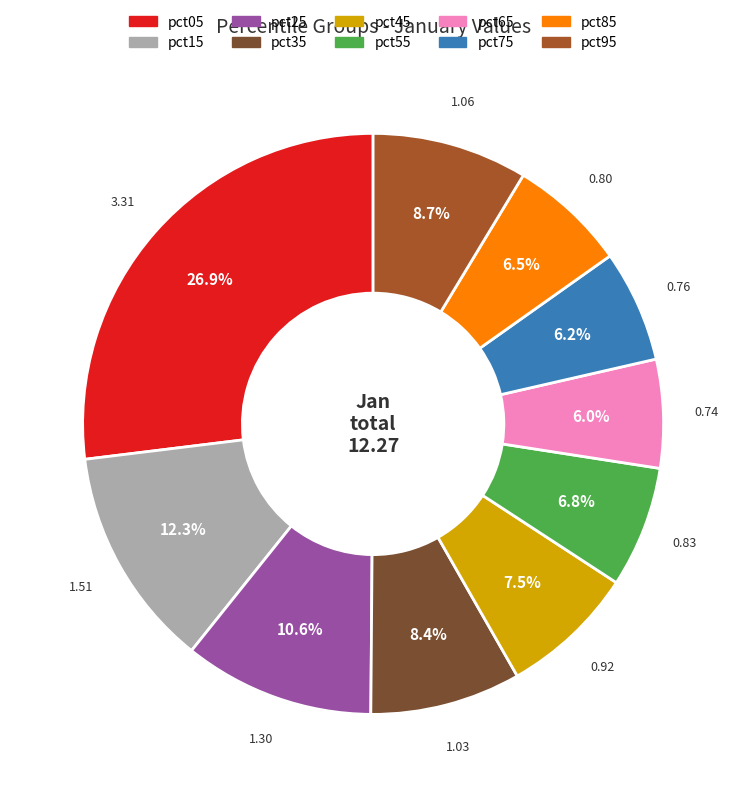

Which has a higher value, pct75 or pct95?

pct95